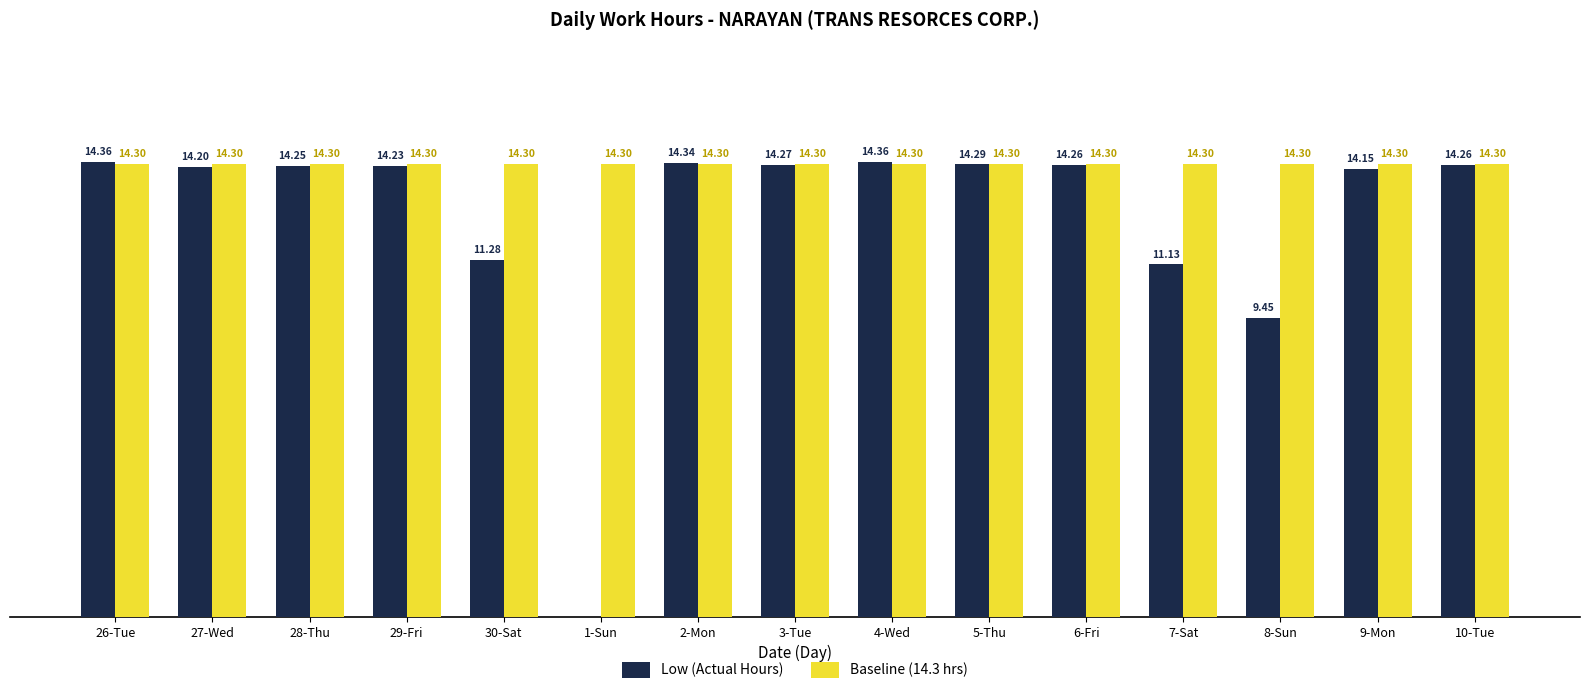

Which series has the largest total across all categories?

Baseline (14.3 hrs)